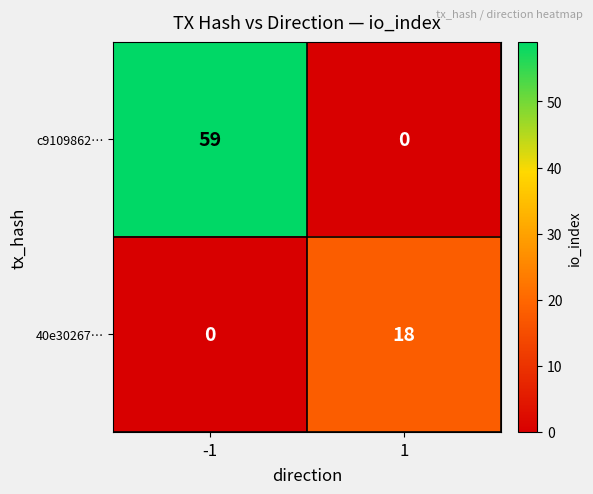

Which series has the largest total across all categories?

c9109862…